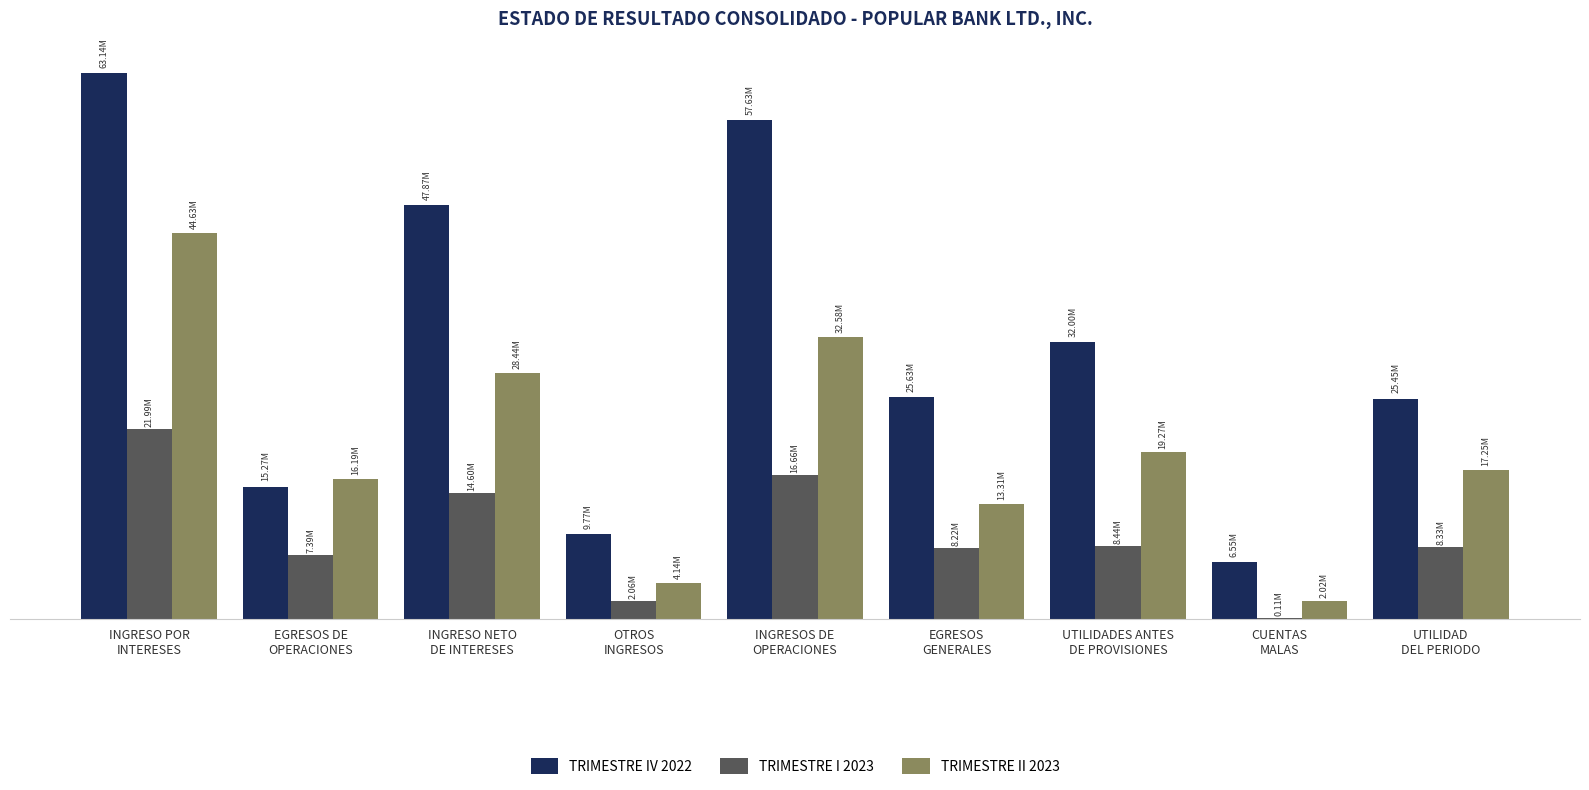

What is the total value across all series at INGRESO NETO
DE INTERESES?

90906759.9